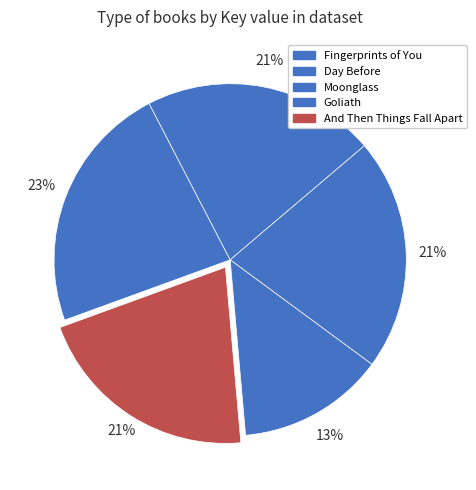

Is Goliath the majority of the pie?

No